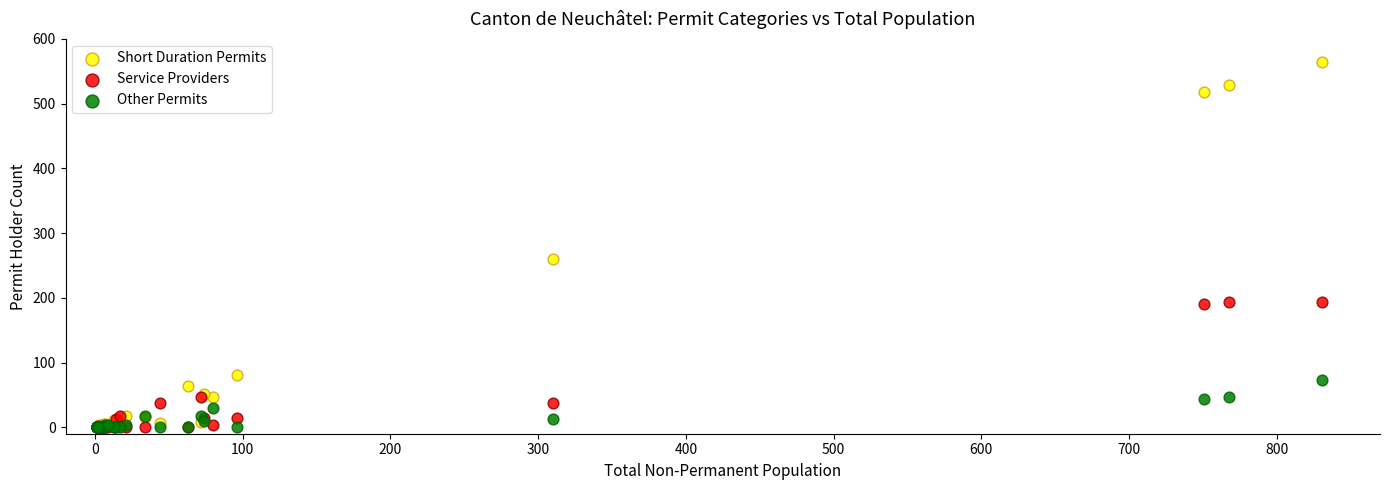

In the Service Providers series, what Y value is closest to 96?

46